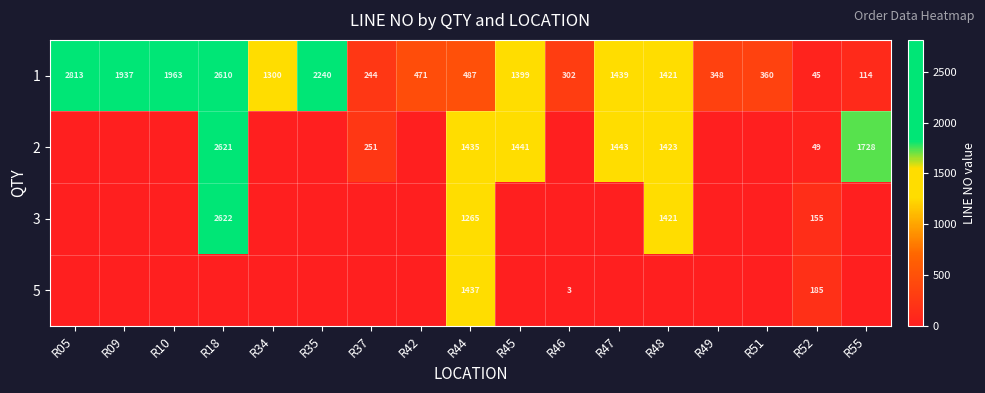

How many series are shown in this chart?

4